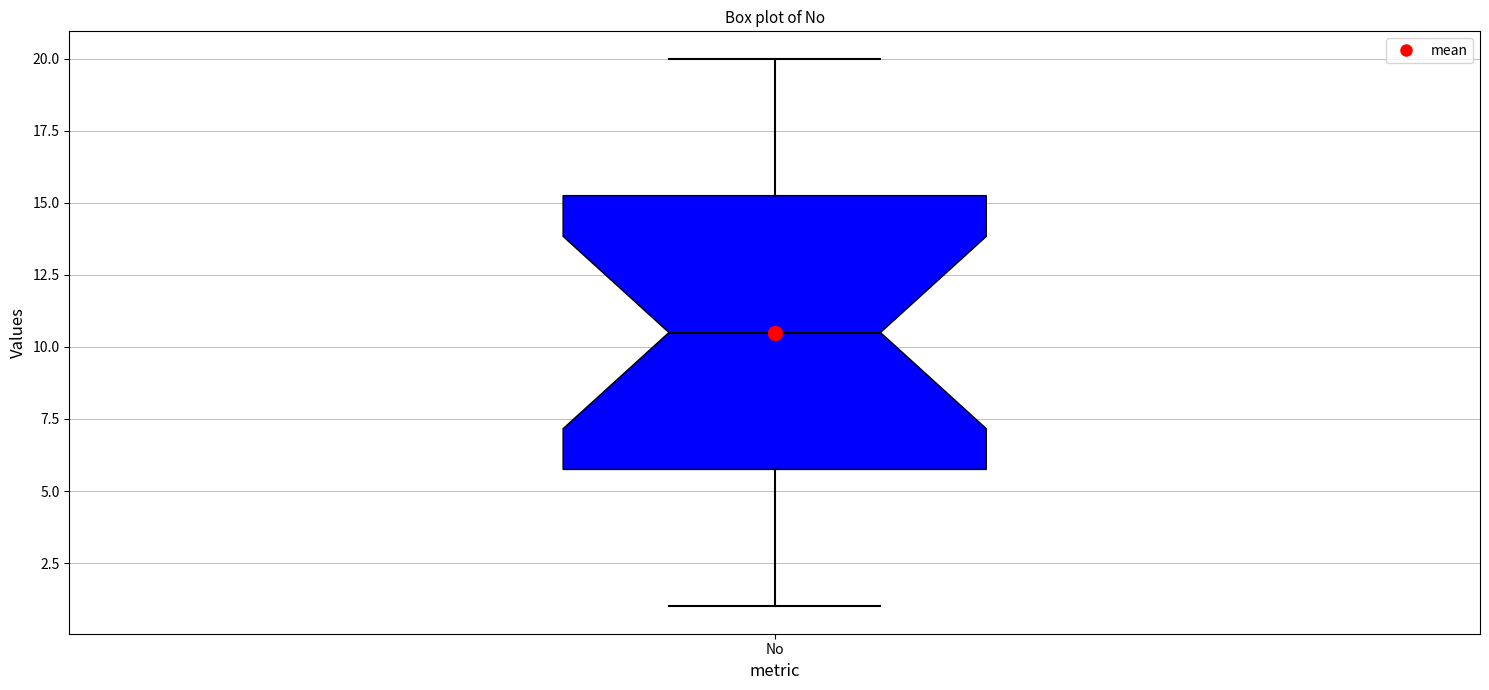

Read this box plot against the y-axis: the position of the median line, the range covered by the box, and the ends of both whiskers. The values are not printed on the chart, so give them approximately, as read against the axis.

median 10.5, box 6.0 to 15.5, whiskers 1.0 to 20.0